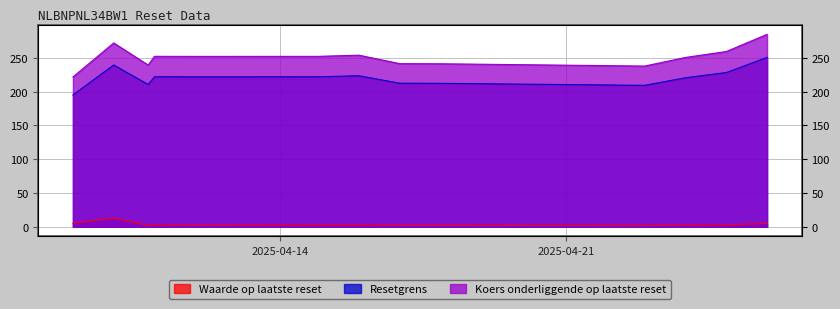

How many lines are shown in the chart?

3